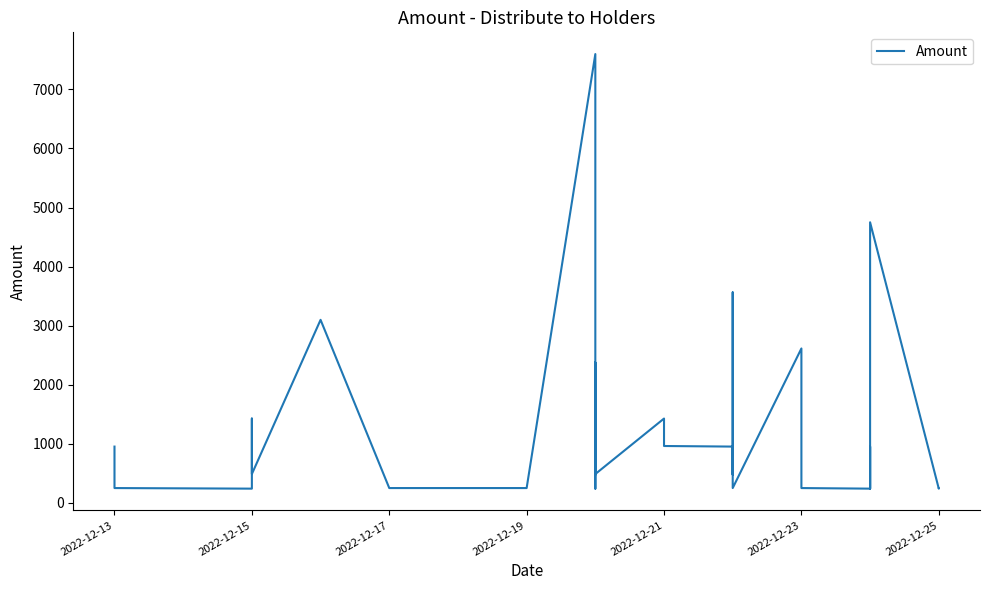

What is the smallest value displayed?

237.1